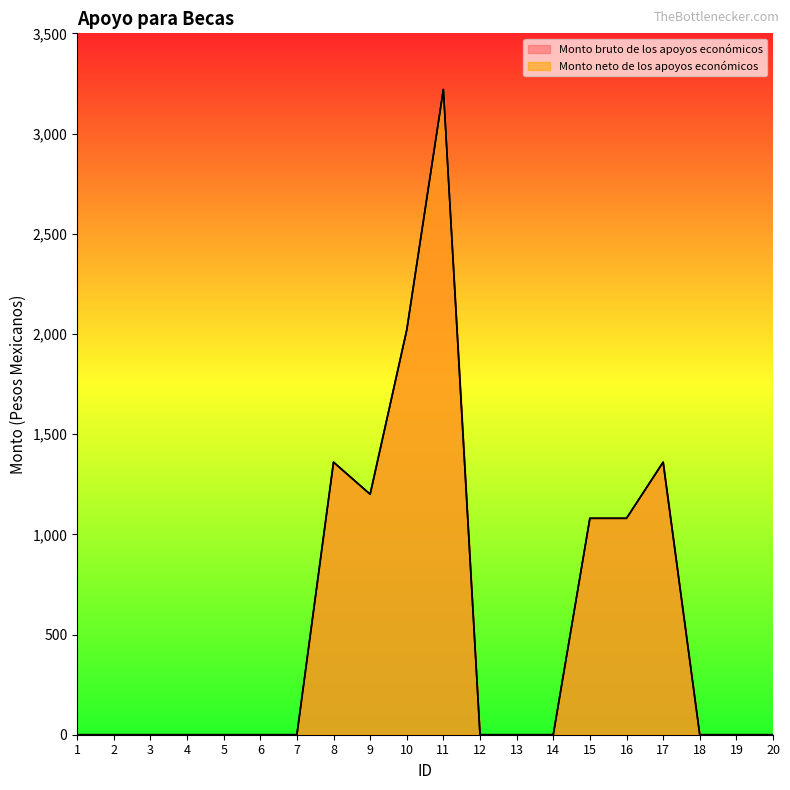

Count the number of data series in this chart.

2